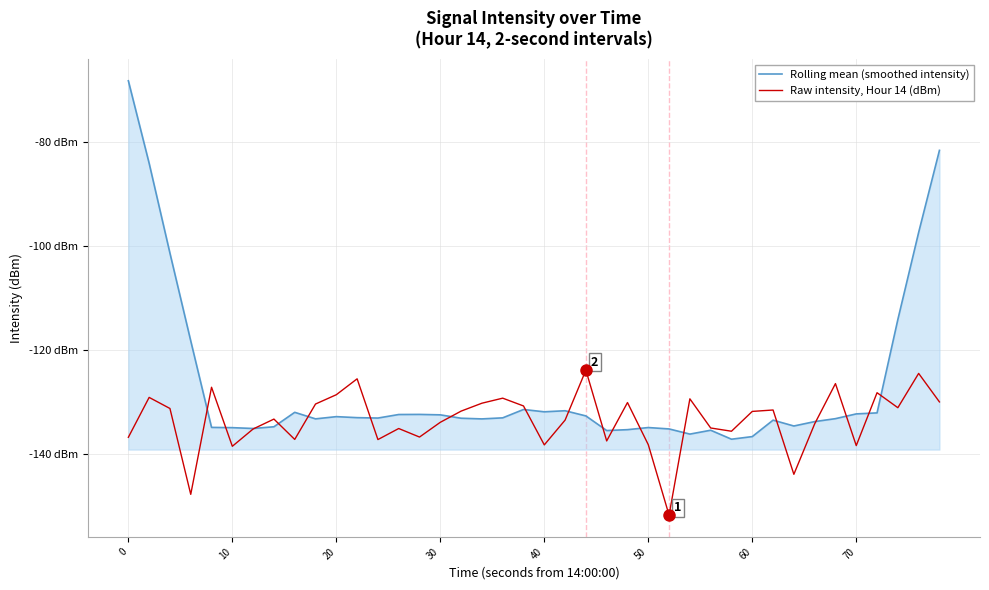

Does the chart display data point markers on the line(s)?

No